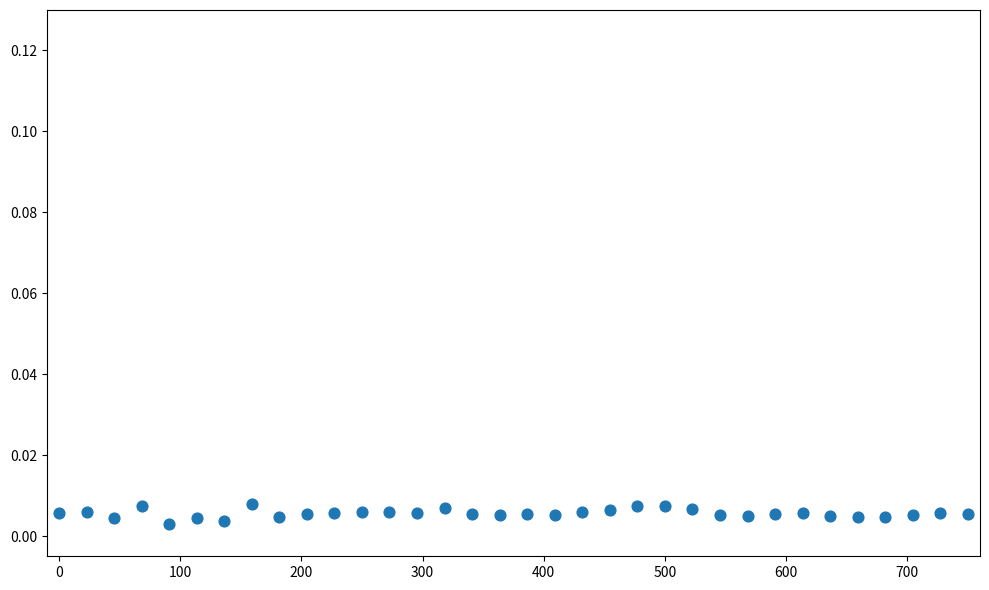

What is the range of X values (max minus min)?

750.0